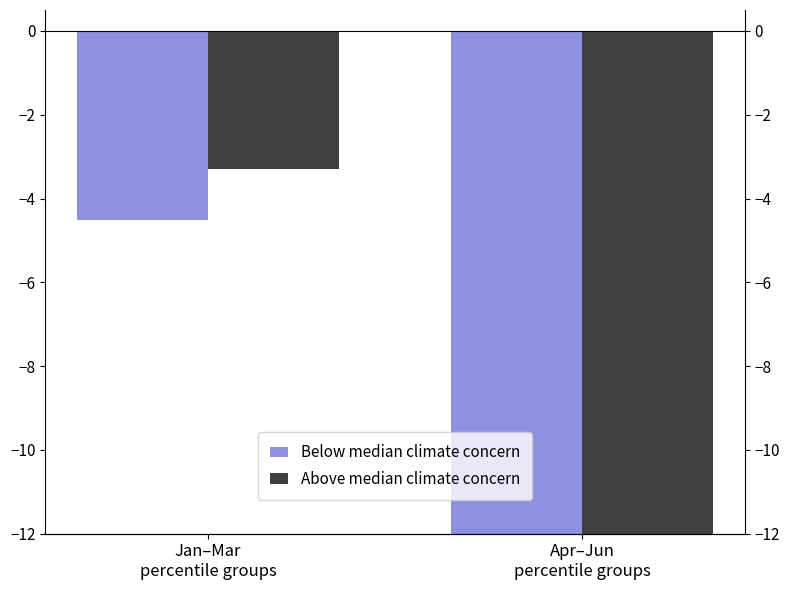

Reading left to right, transcribe all the data shown in this chart.

Below median climate concern: -4.5	-14.0
Above median climate concern: -3.3	-15.4